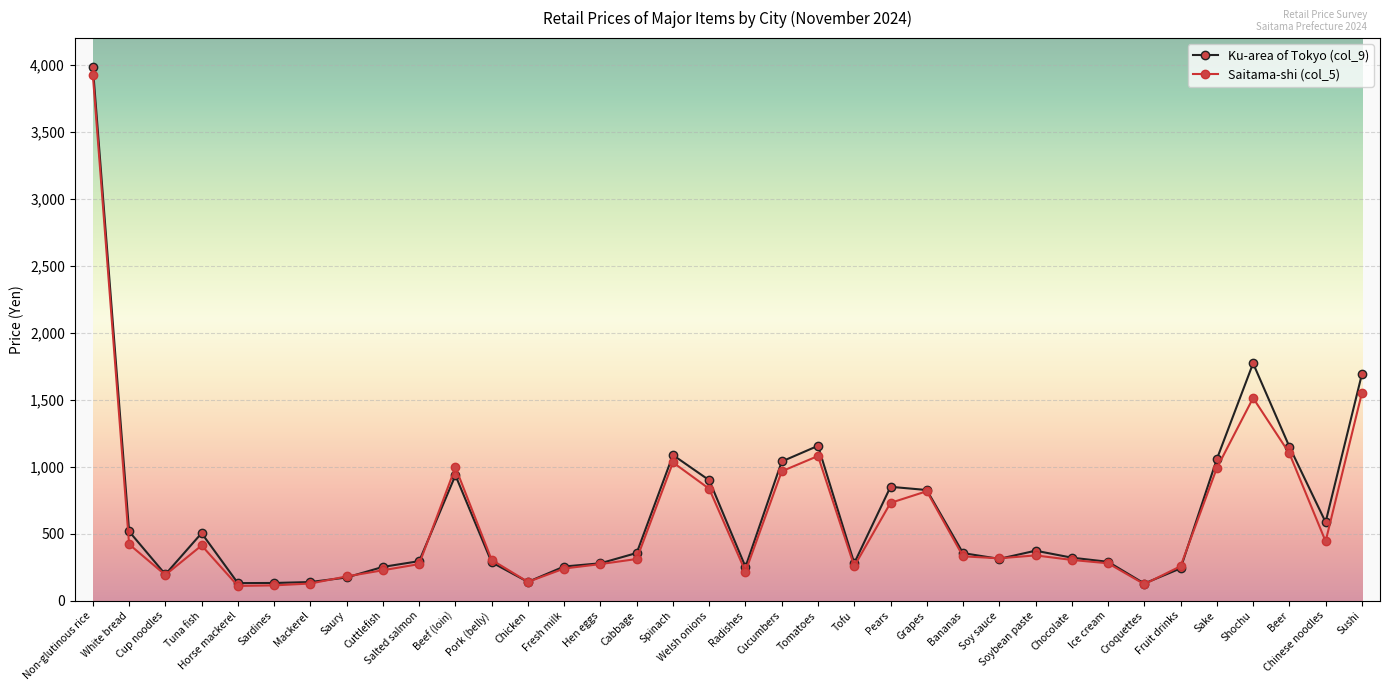

The value of Saitama-shi (col_5) at Cabbage is 311. True or false?

True